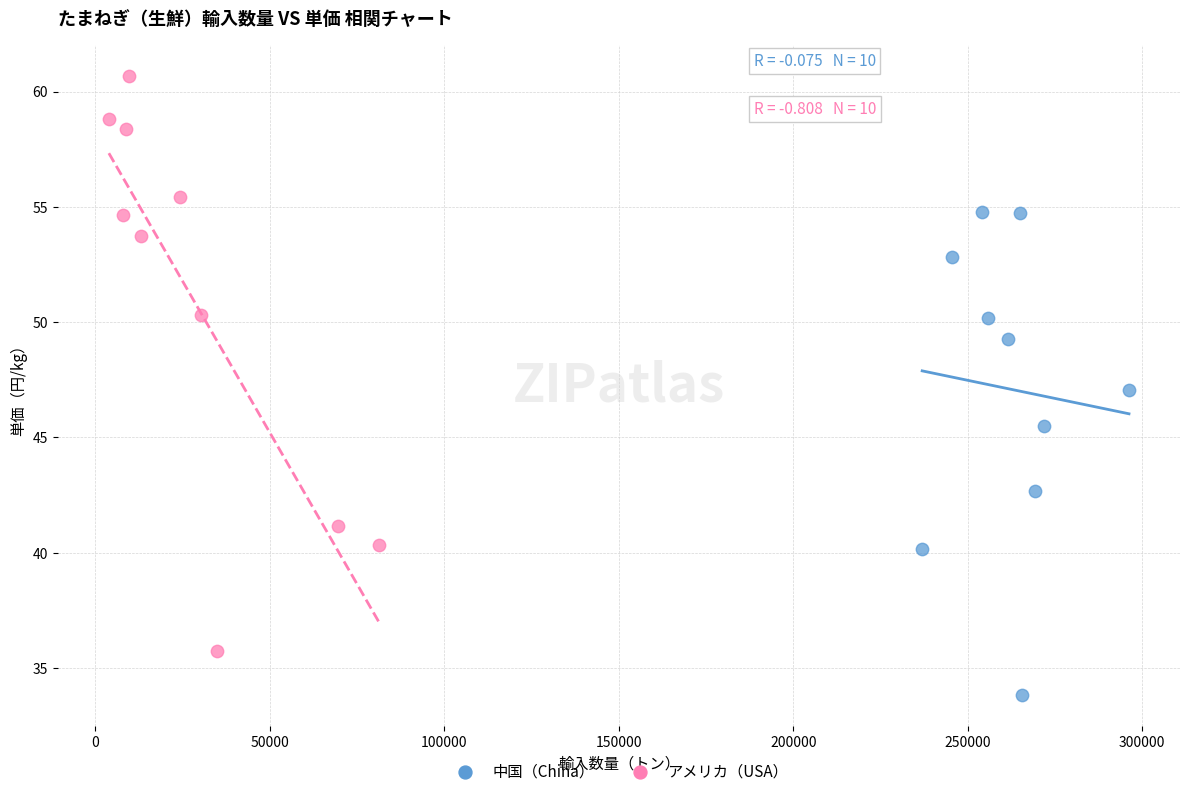

Which series reaches the minimum Y coordinate?

中国（China）